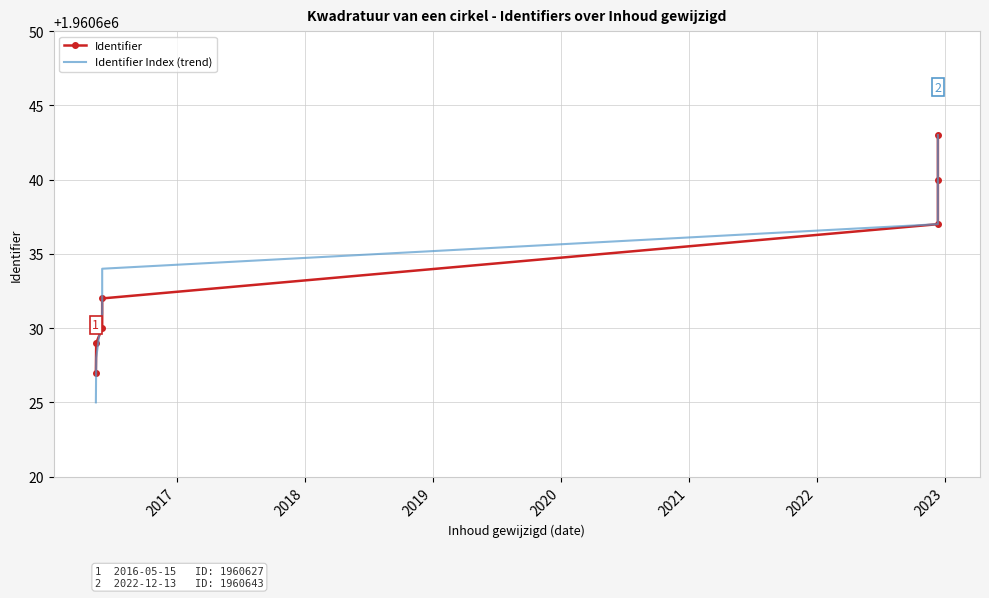

Does the chart have visible grid lines?

Yes